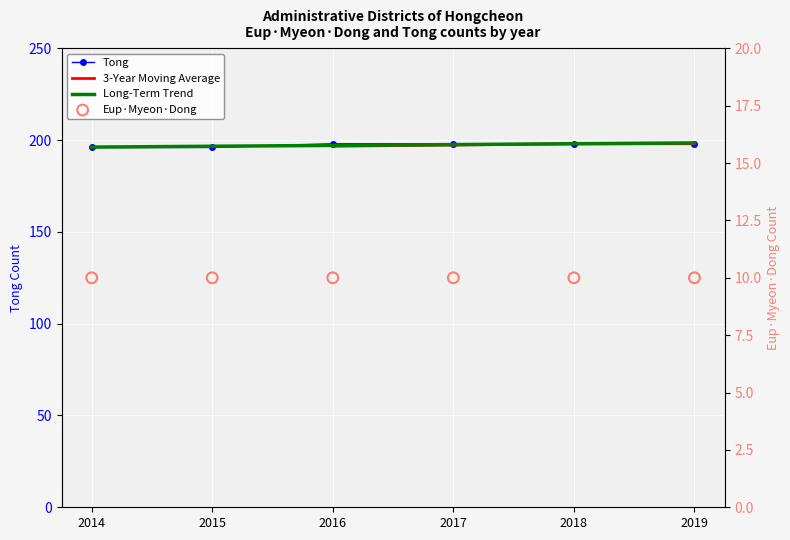

Approximately how many times larger is the value at 2016 compared to 2014?

1.0